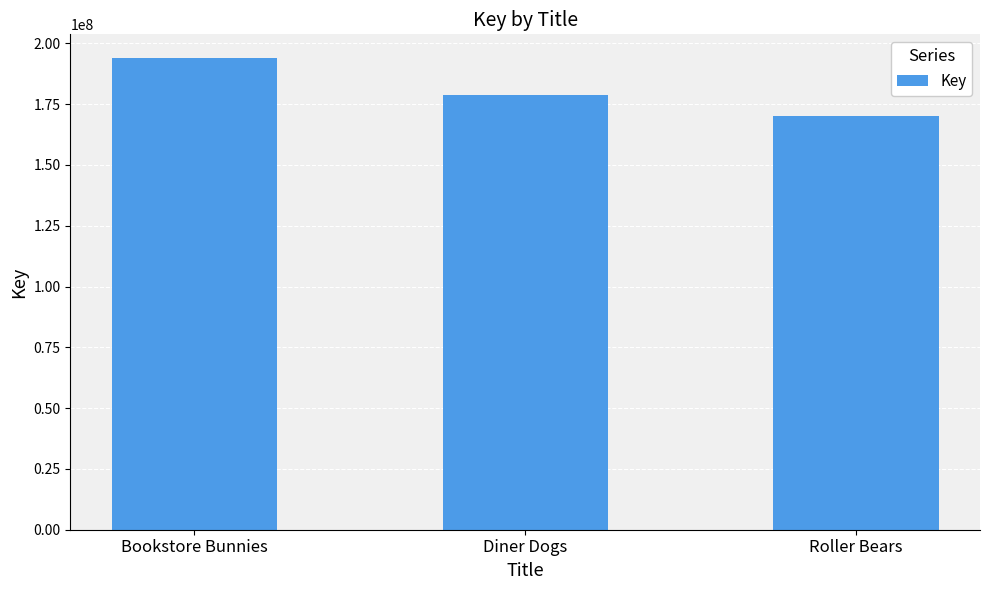

Reading left to right, extract all data points from this chart.

194003965	178623952	170066192